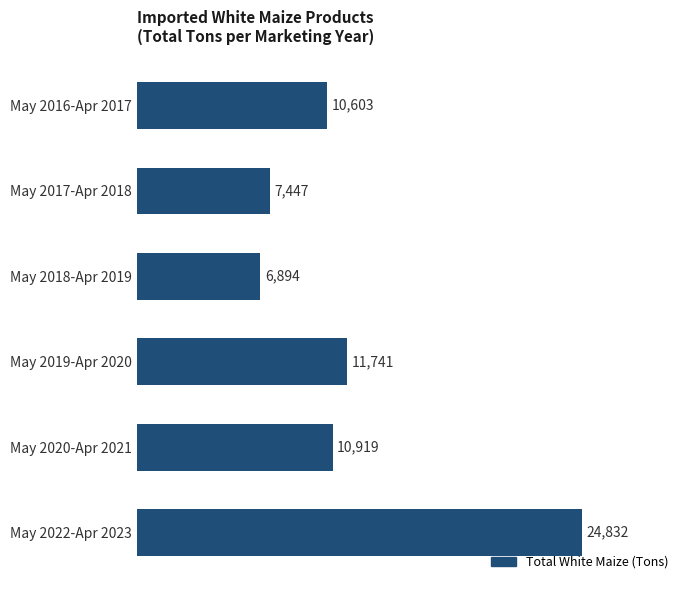

True or false: the data shows 37692 at May 2022-Apr 2023.

False